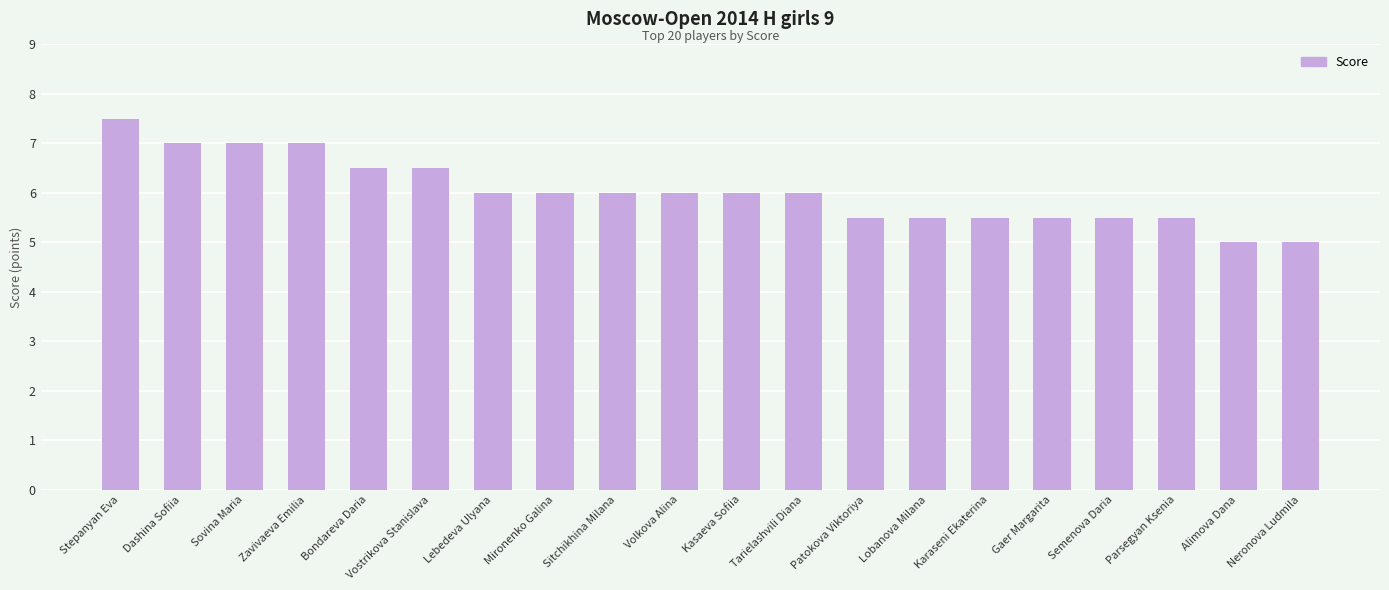

What is the maximum value shown in the chart?

7.5